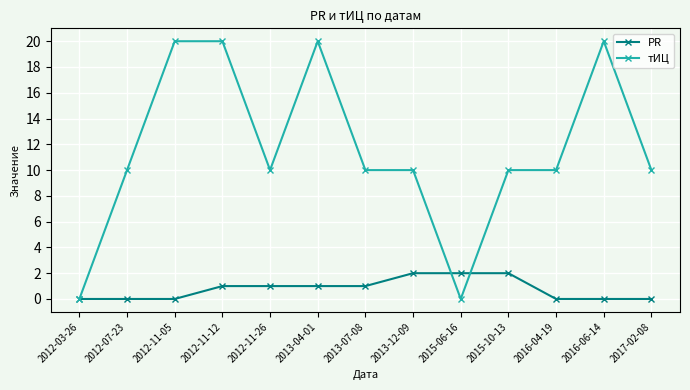

List the series in order of their peak value, lowest first.

PR, тИЦ